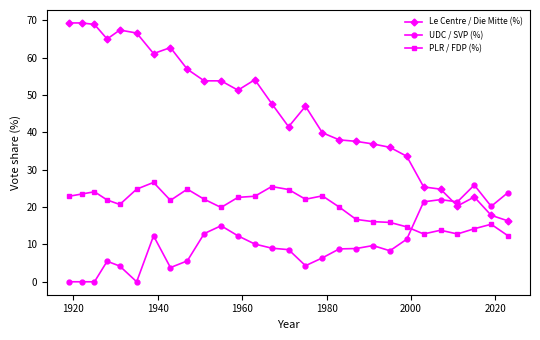

What is the sum of all PLR / FDP (%) values?

558.6